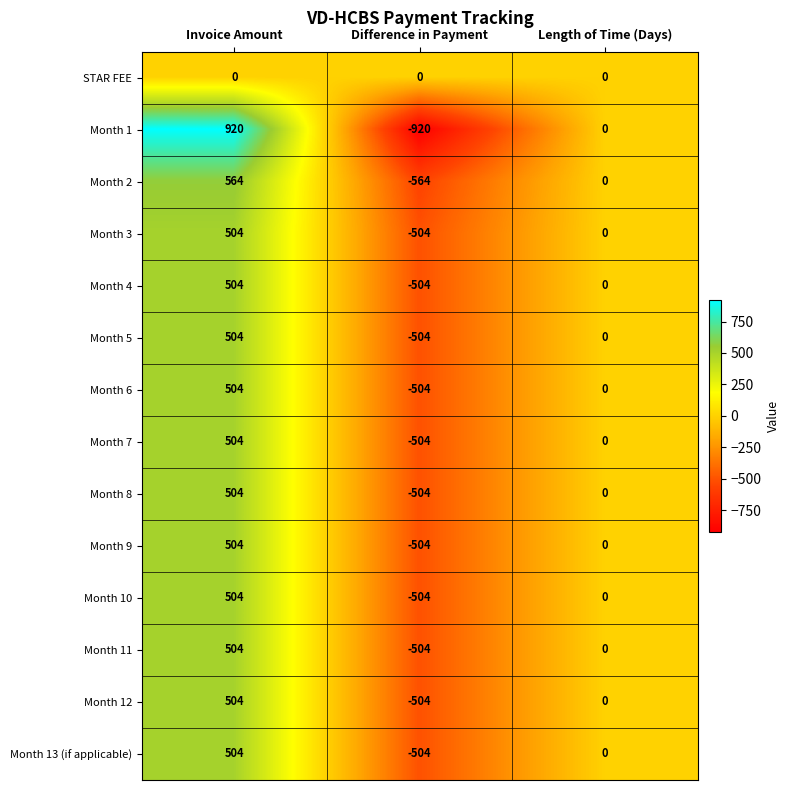

What is the maximum value for Month 1?

920